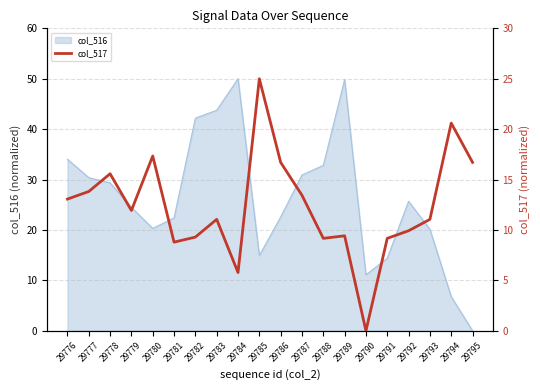

In col_516_line, how many points are higher than both neighbors (excluding endpoints)?

3